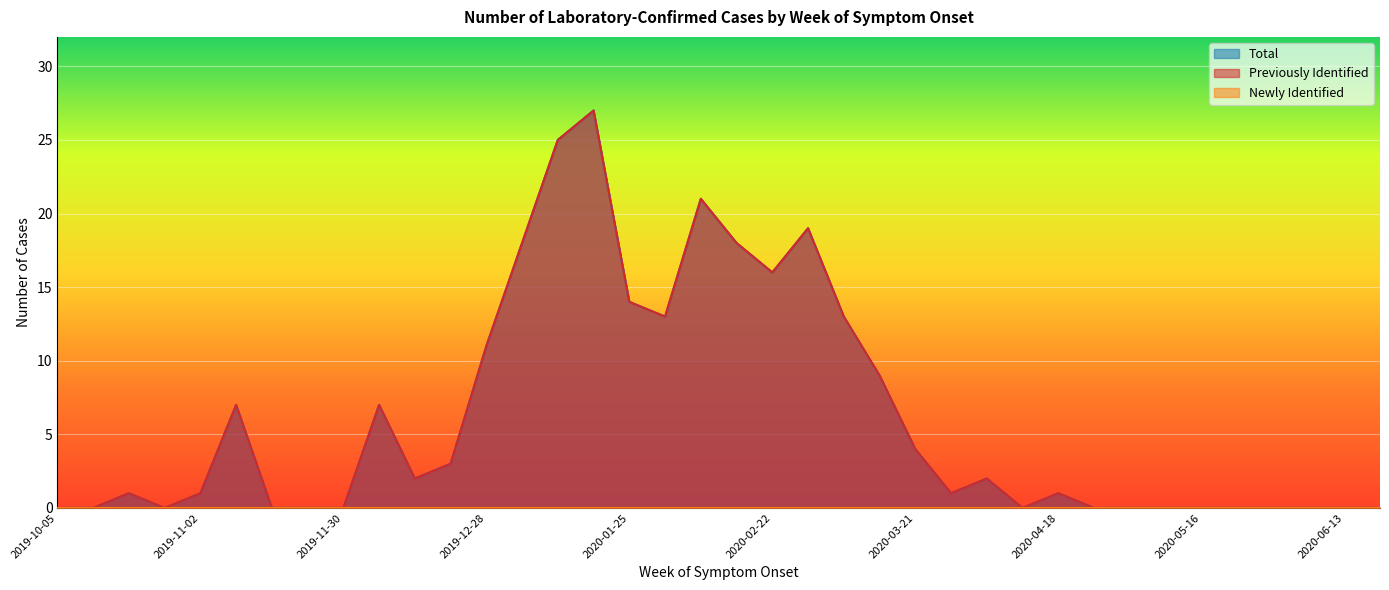

What is the value of the Total point at the 25th from the left?

4